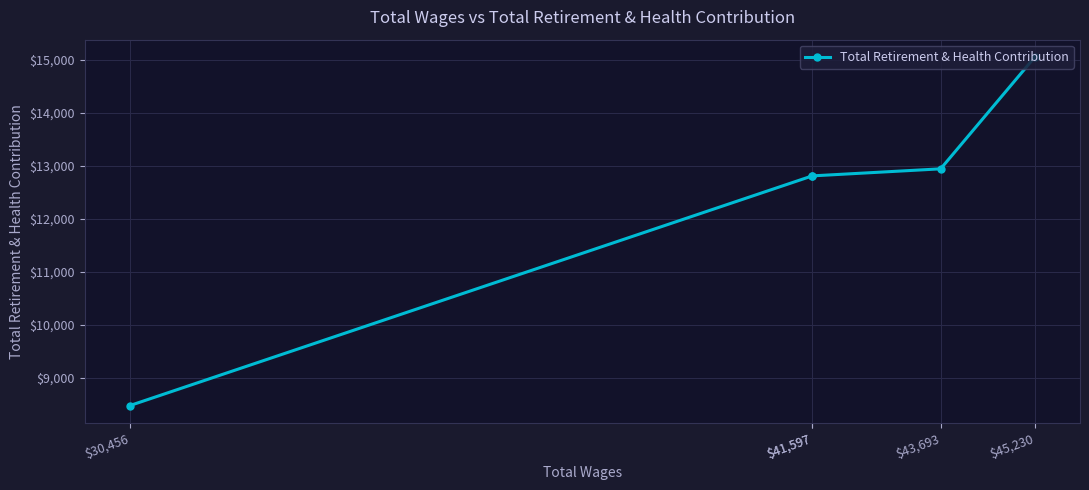

Approximately how many times larger is the value at $41,597 compared to $45,230?

0.9